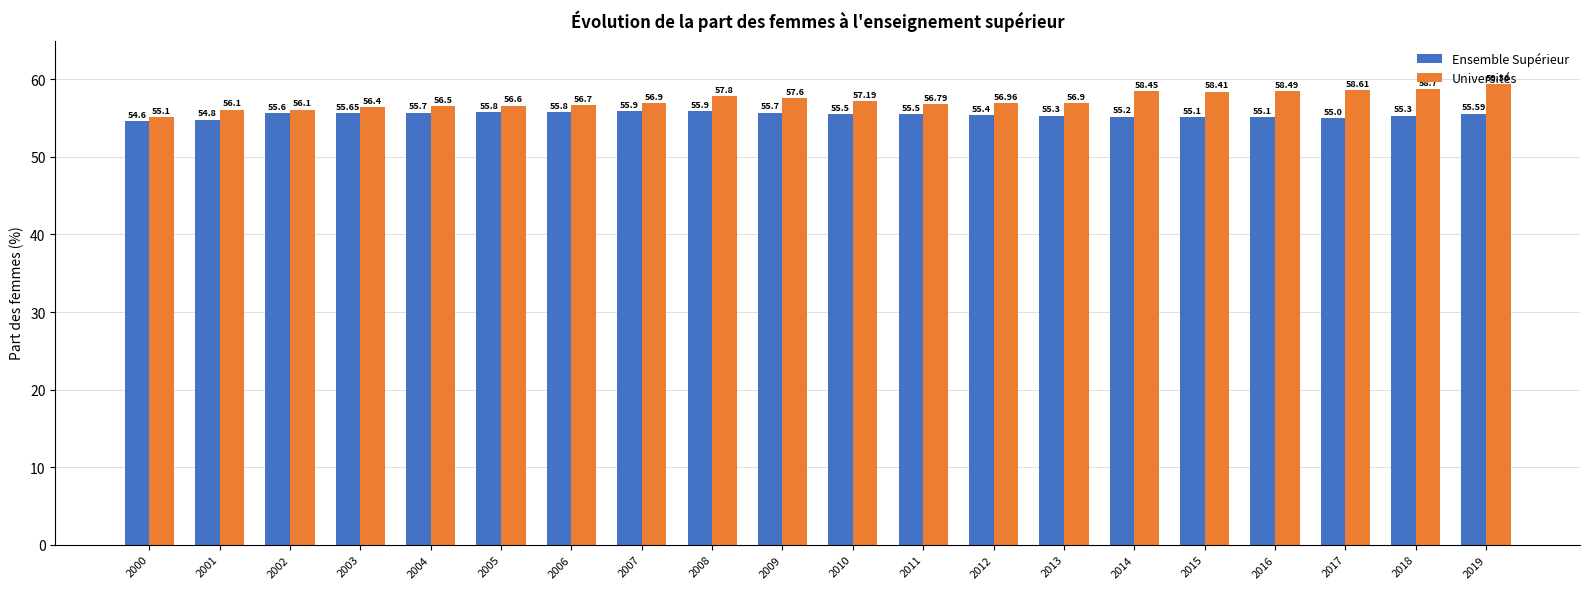

At how many categories does at least one series exceed 55?

20